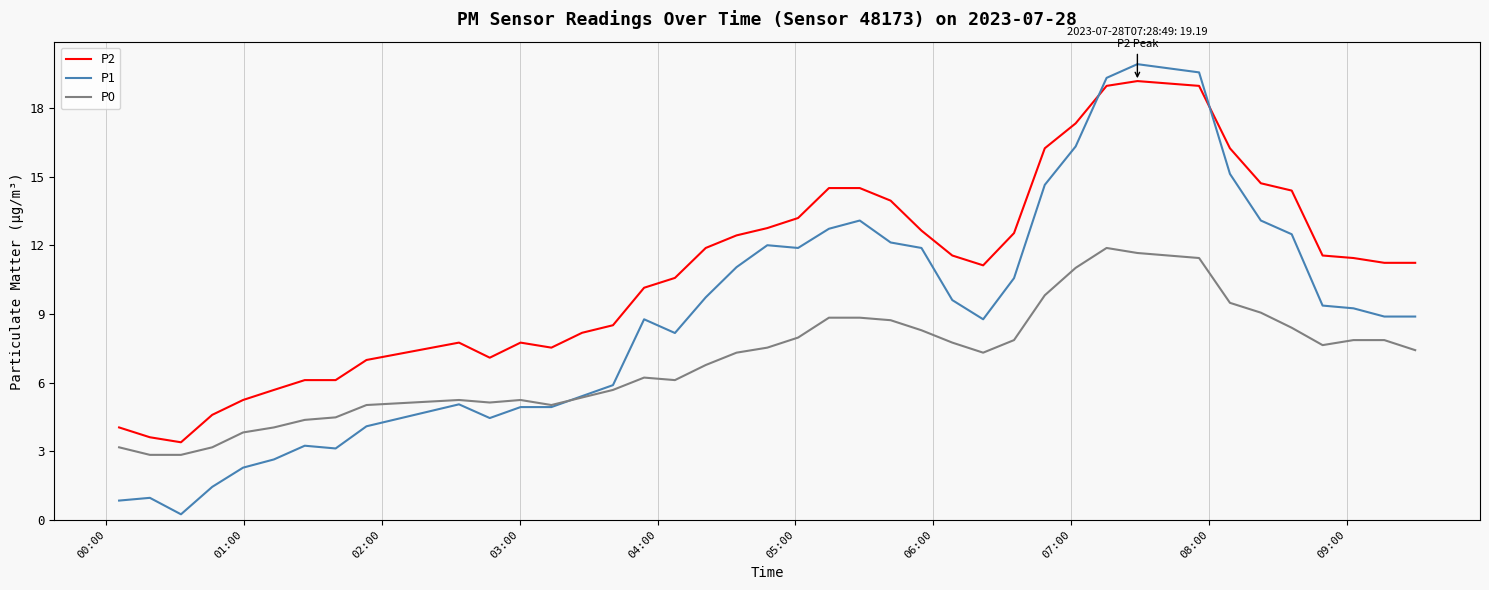

Rank the series by their average value, from highest to lowest.

P2, P1, P0